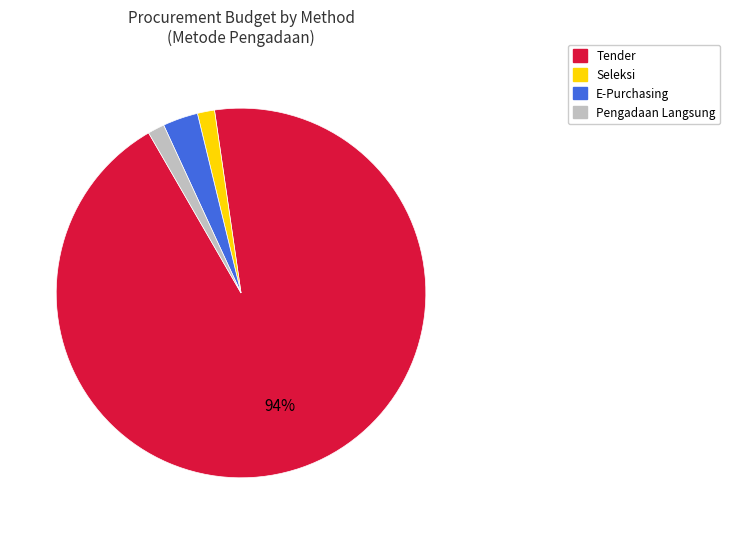

To the nearest percent, what is the average slice percentage?

25%